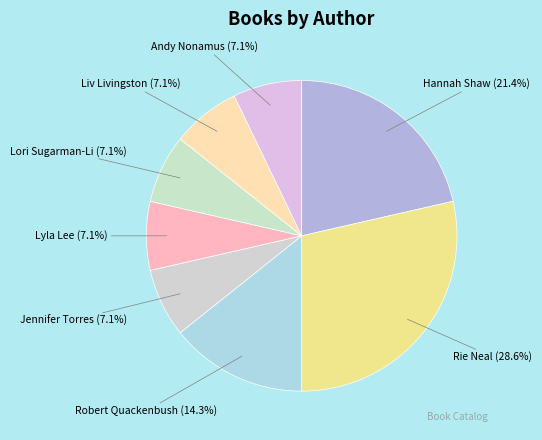

To the nearest percent, what portion does Lyla Lee represent?

7%